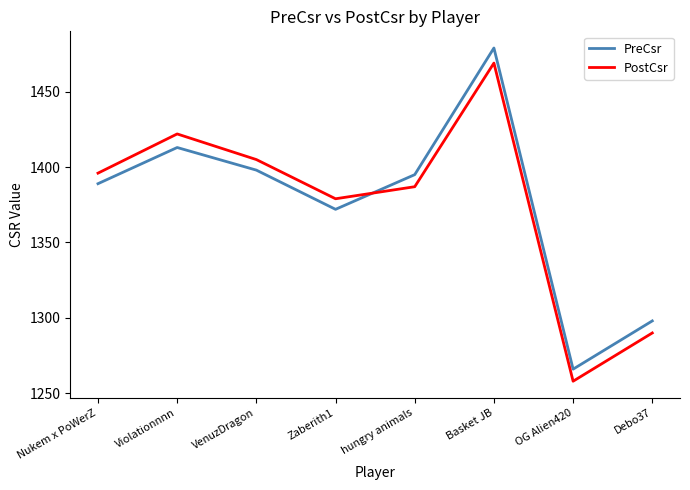

What is the minimum value shown in the chart?

1258